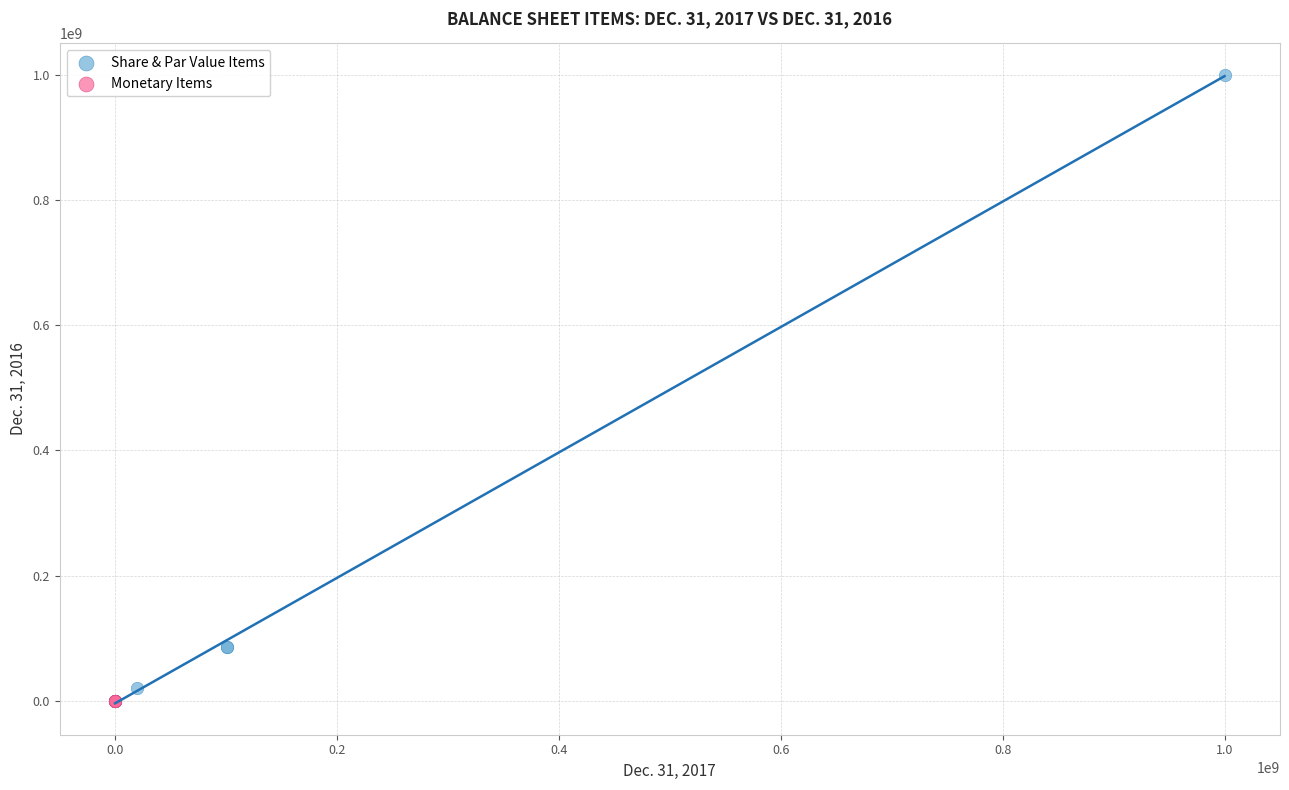

Which series reaches the maximum Y coordinate?

Share & Par Value Items